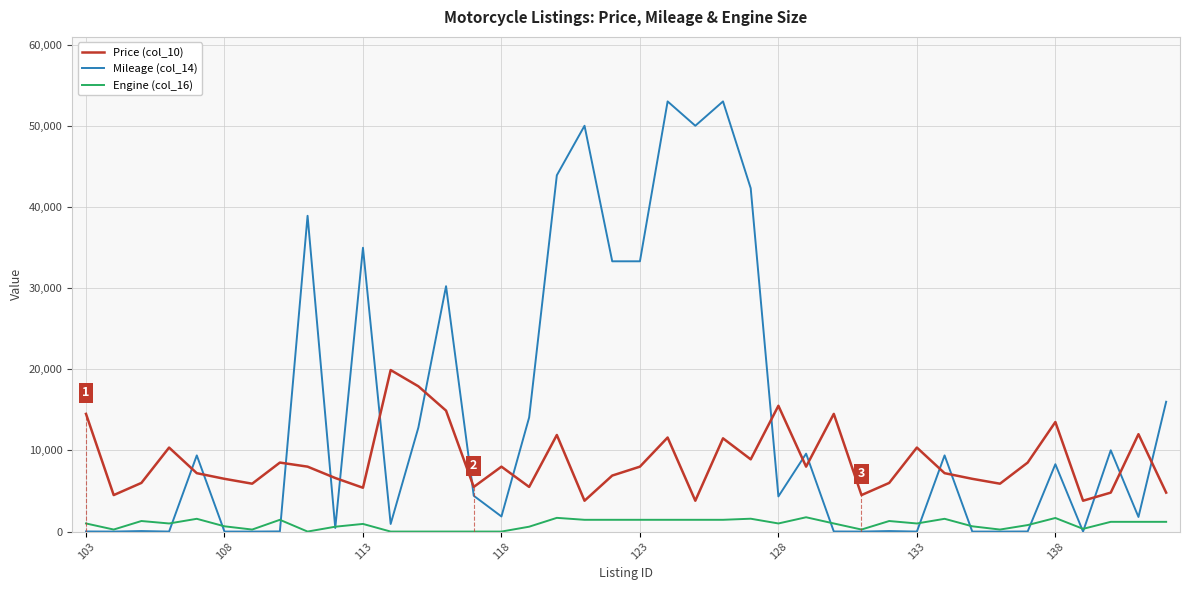

Which series has the largest range (max minus min)?

Mileage (col_14)